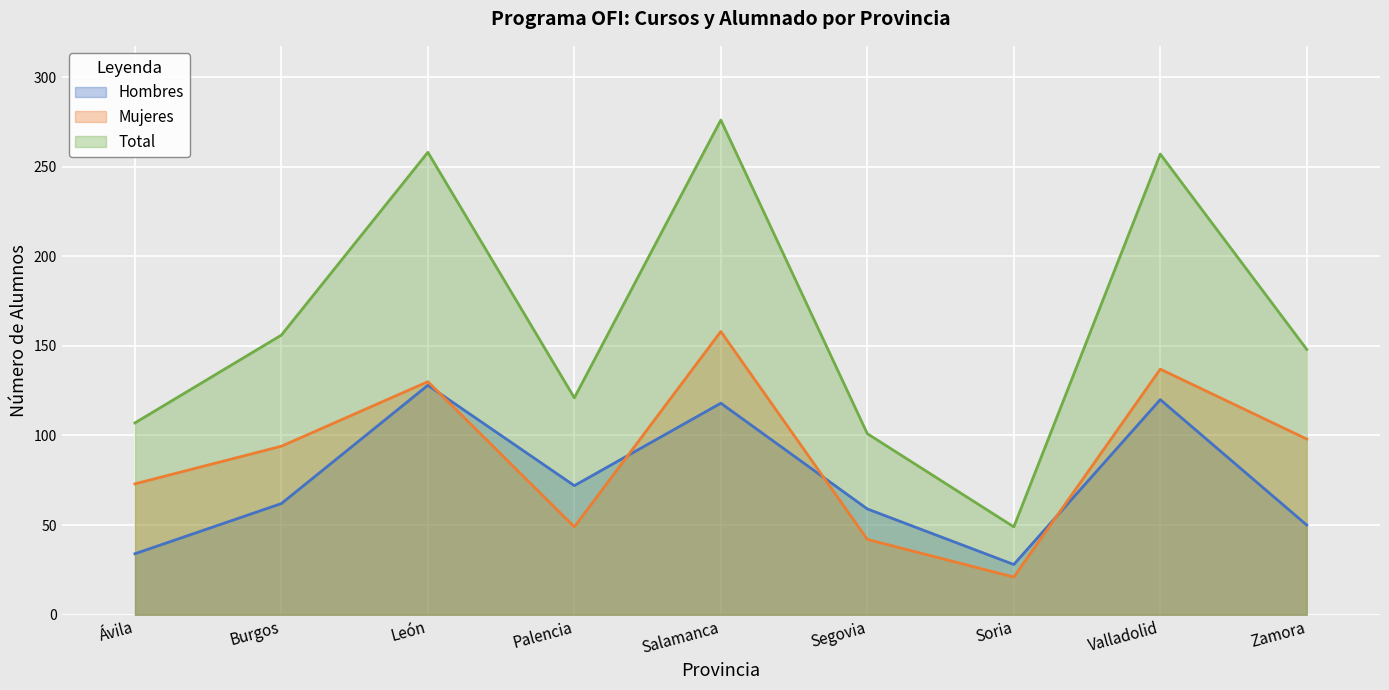

Is it true that Mujeres equals 87 at Palencia?

False